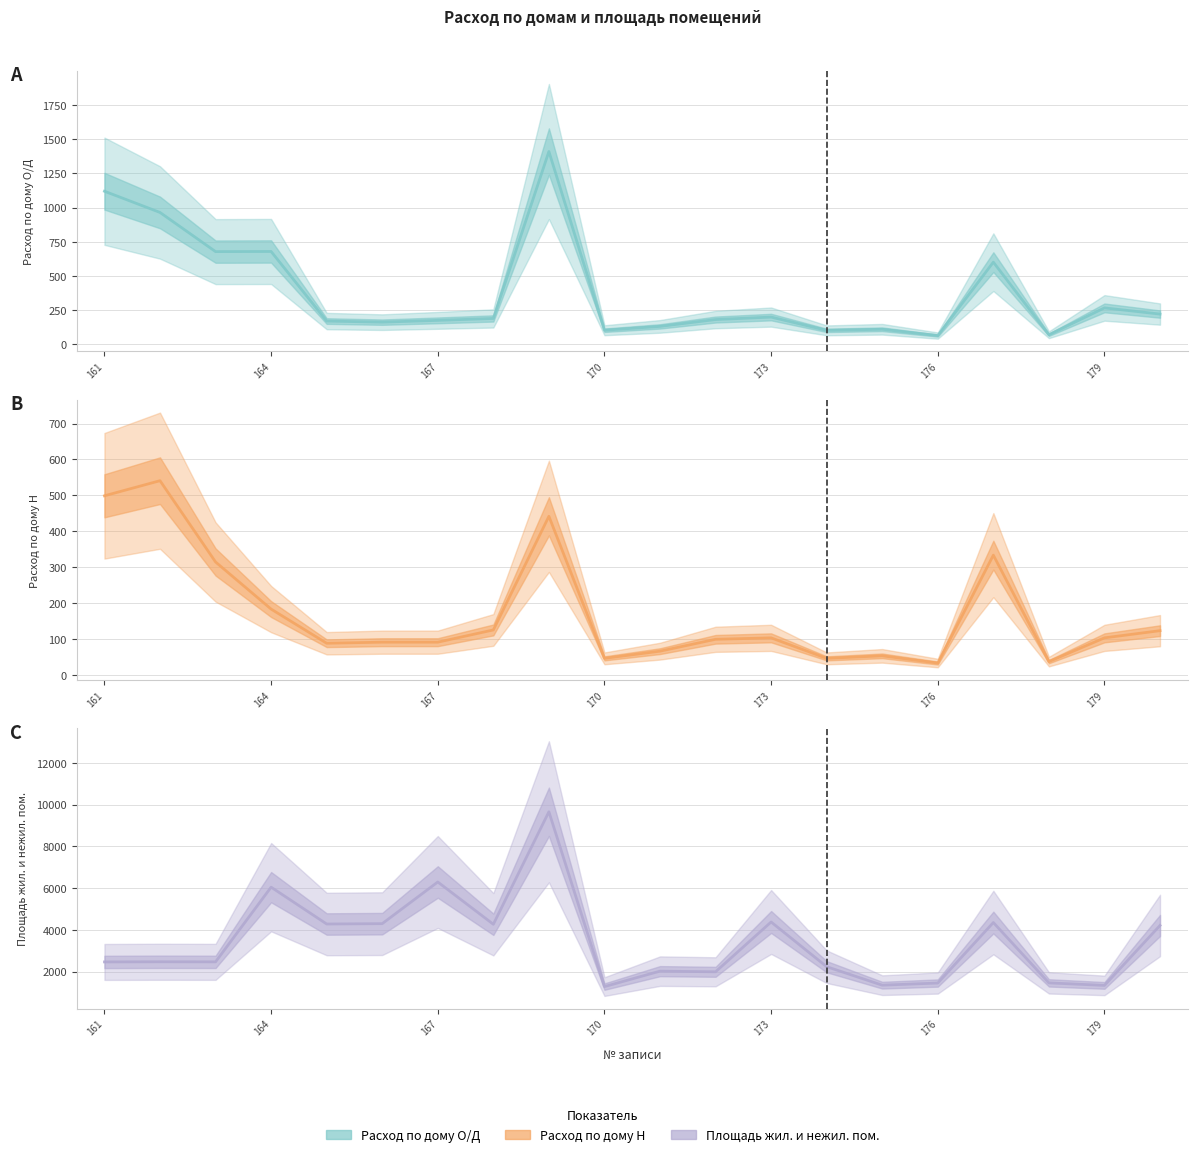

Which series has the largest range (max minus min)?

Площадь жил. и нежил. пом.